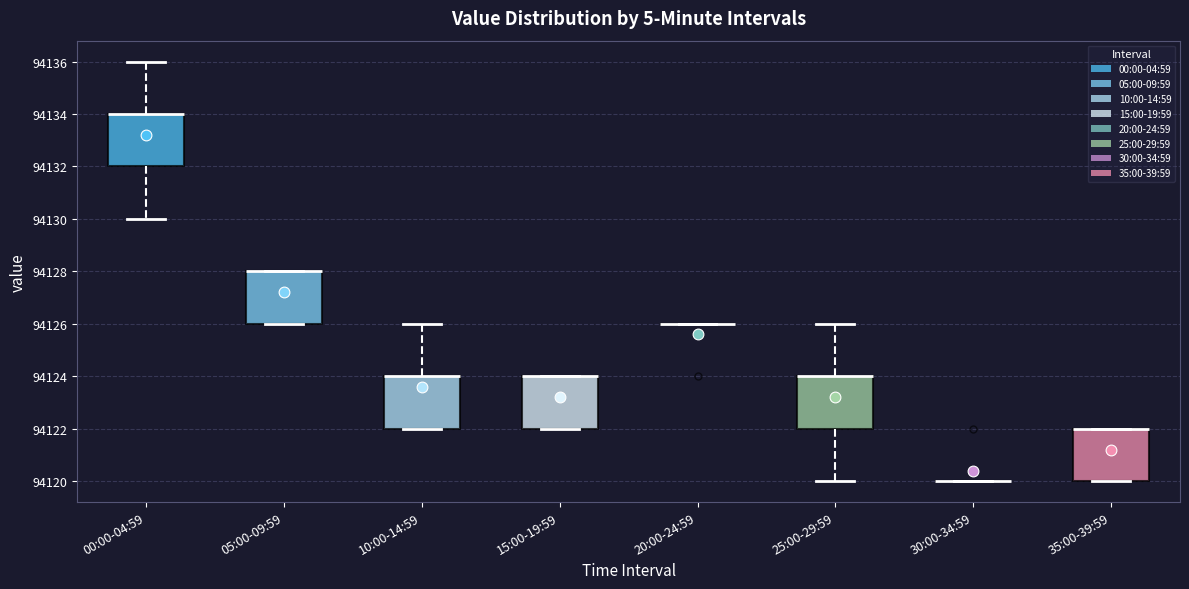

Where is the upper edge of the box for 35:00-39:59 on the y-axis? The values are not printed on the chart, so give them approximately, as read against the axis.

94122